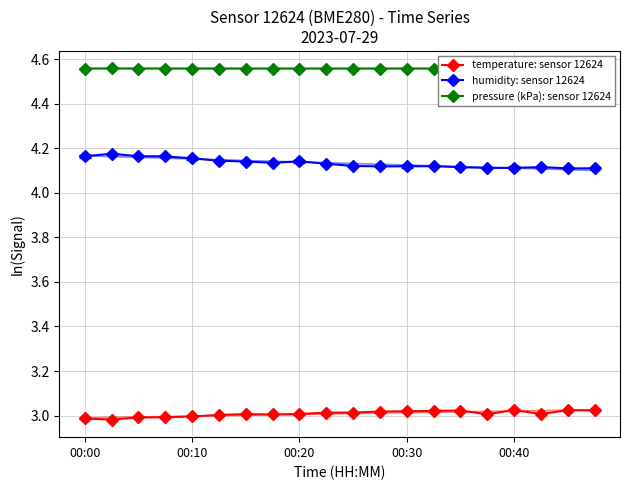

The value of pressure (kPa): sensor 12624 at 7 is 4.6. True or false?

True